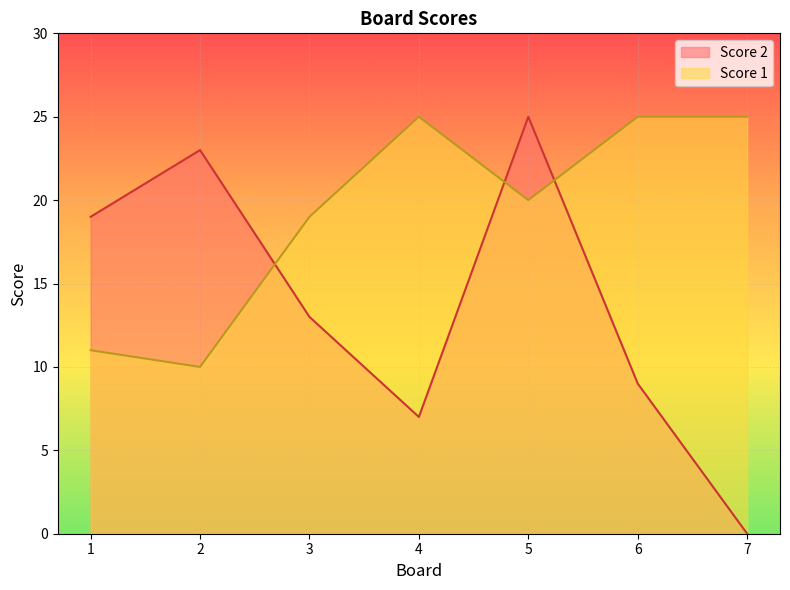

What is the greatest value displayed?

25